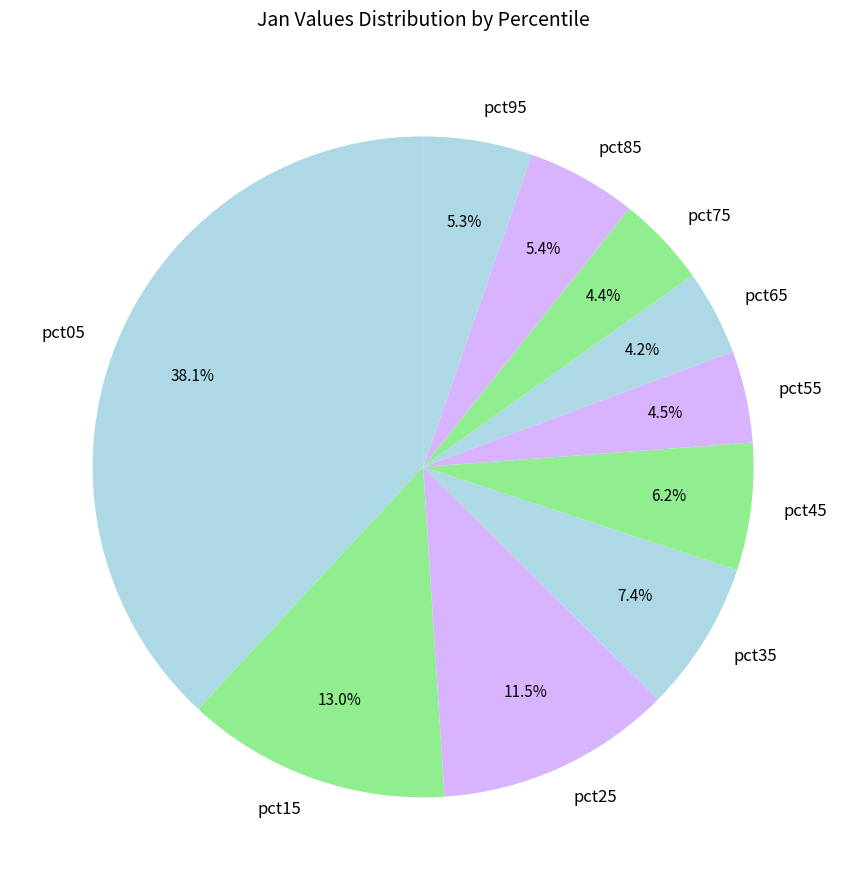

Between pct95 and pct25, which is larger?

pct25